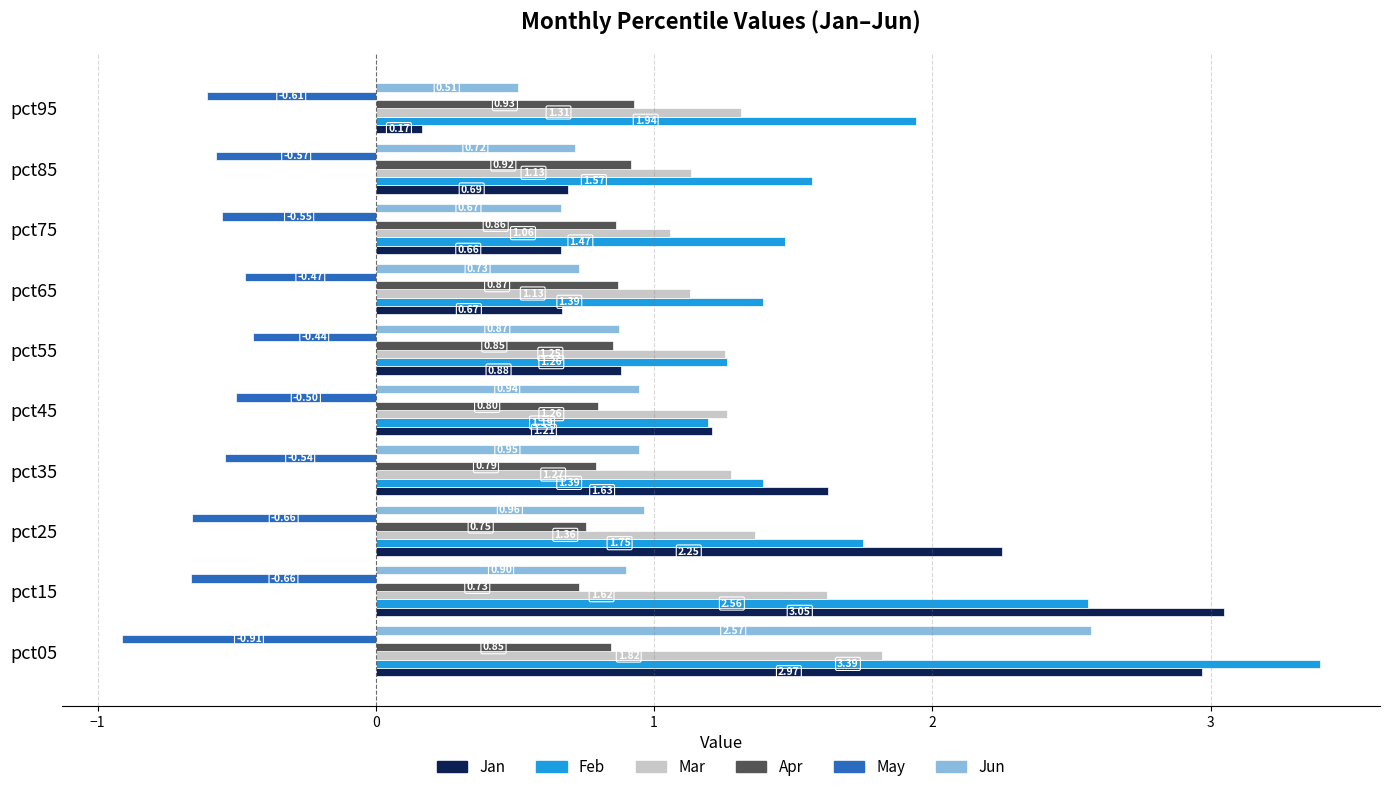

How many categories are shown in the chart?

10